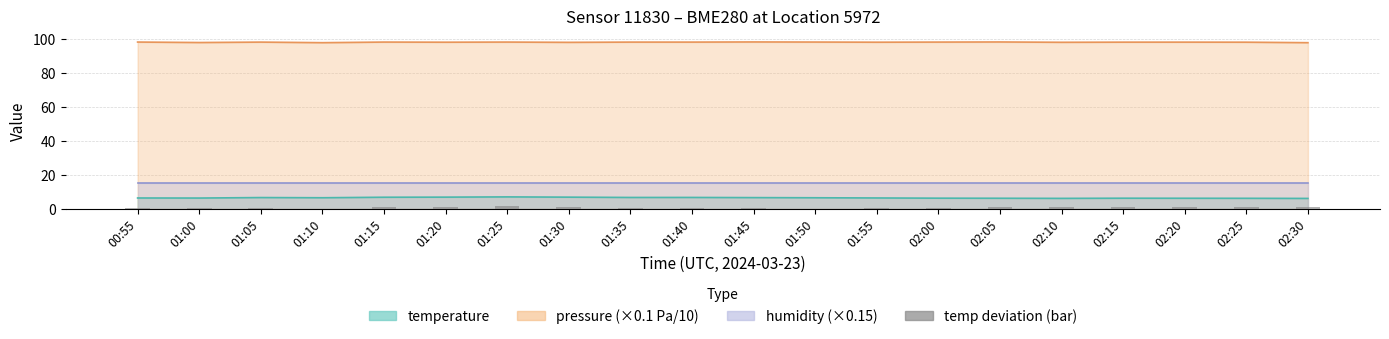

Rank the categories by value from highest to lowest.

01:25, 01:20, 01:30, 02:30, 02:10, 01:15, 02:25, 02:05, 02:20, 02:15, 02:00, 01:40, 01:35, 01:00, 01:05, 01:45, 00:55, 01:55, 01:10, 01:50